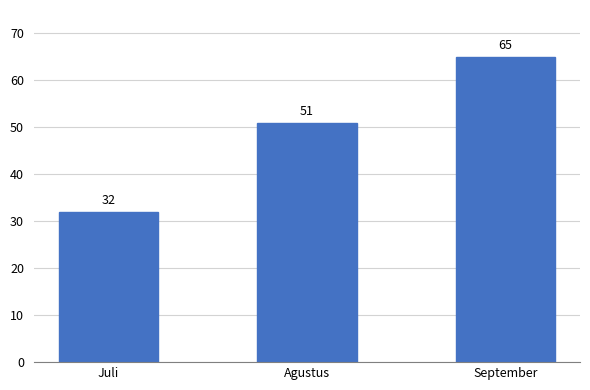

What is the difference between the maximum and minimum values?

33